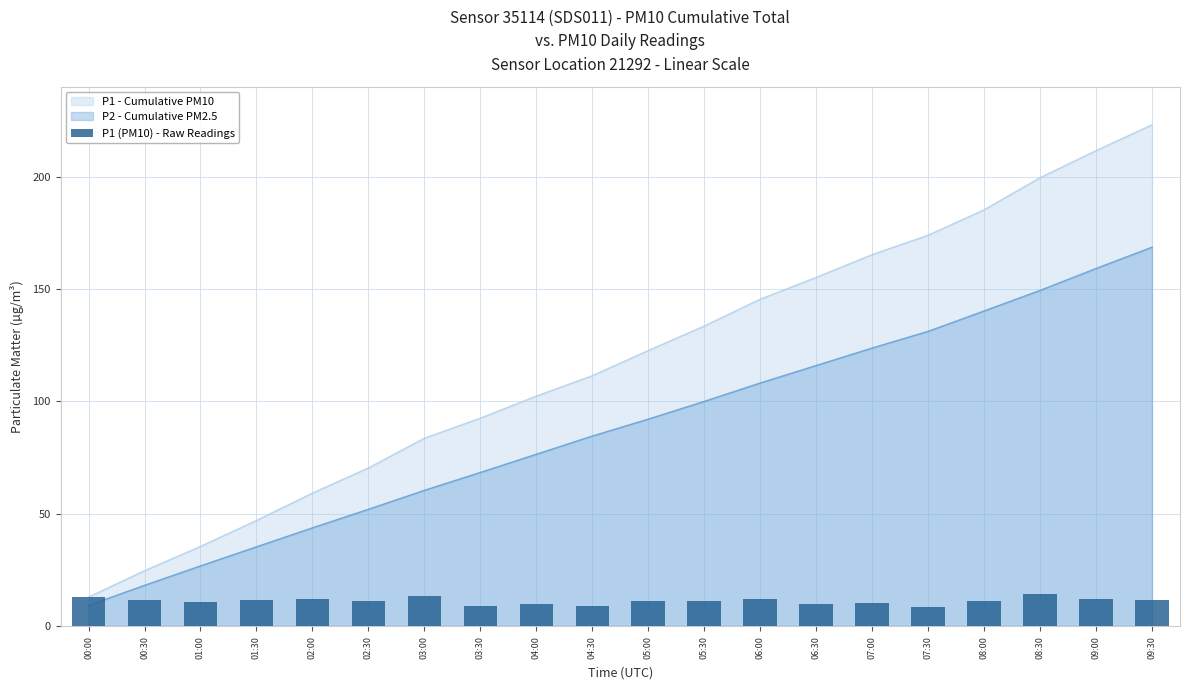

List the labels in order of value, largest first.

08:30, 03:00, 00:00, 02:00, 09:00, 06:00, 00:30, 01:30, 09:30, 08:00, 05:00, 02:30, 05:30, 01:00, 07:00, 04:00, 06:30, 04:30, 03:30, 07:30